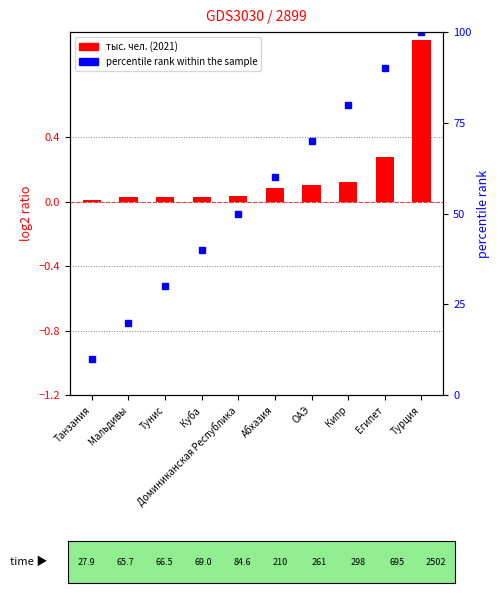

What is the label of the 8th bar from the left?

Кипр